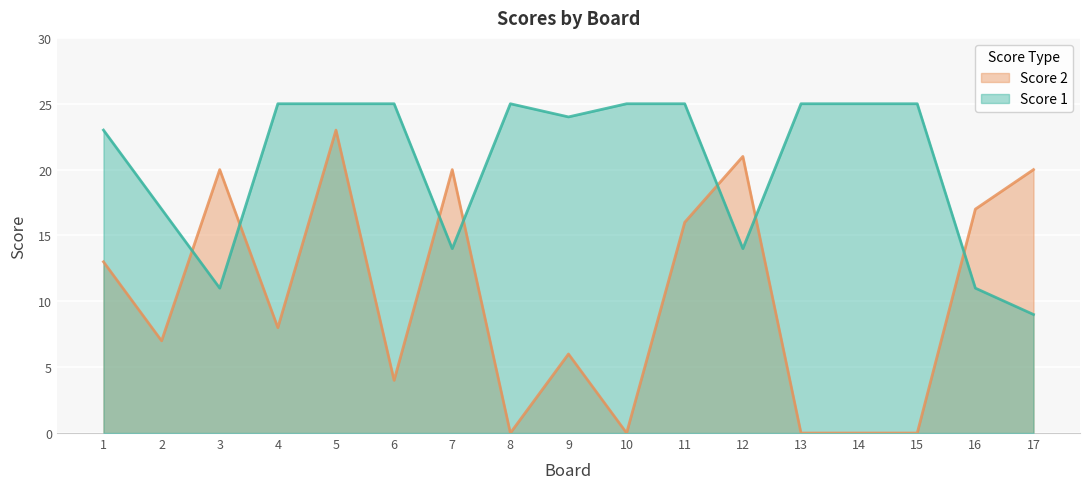

Count the number of data series in this chart.

2